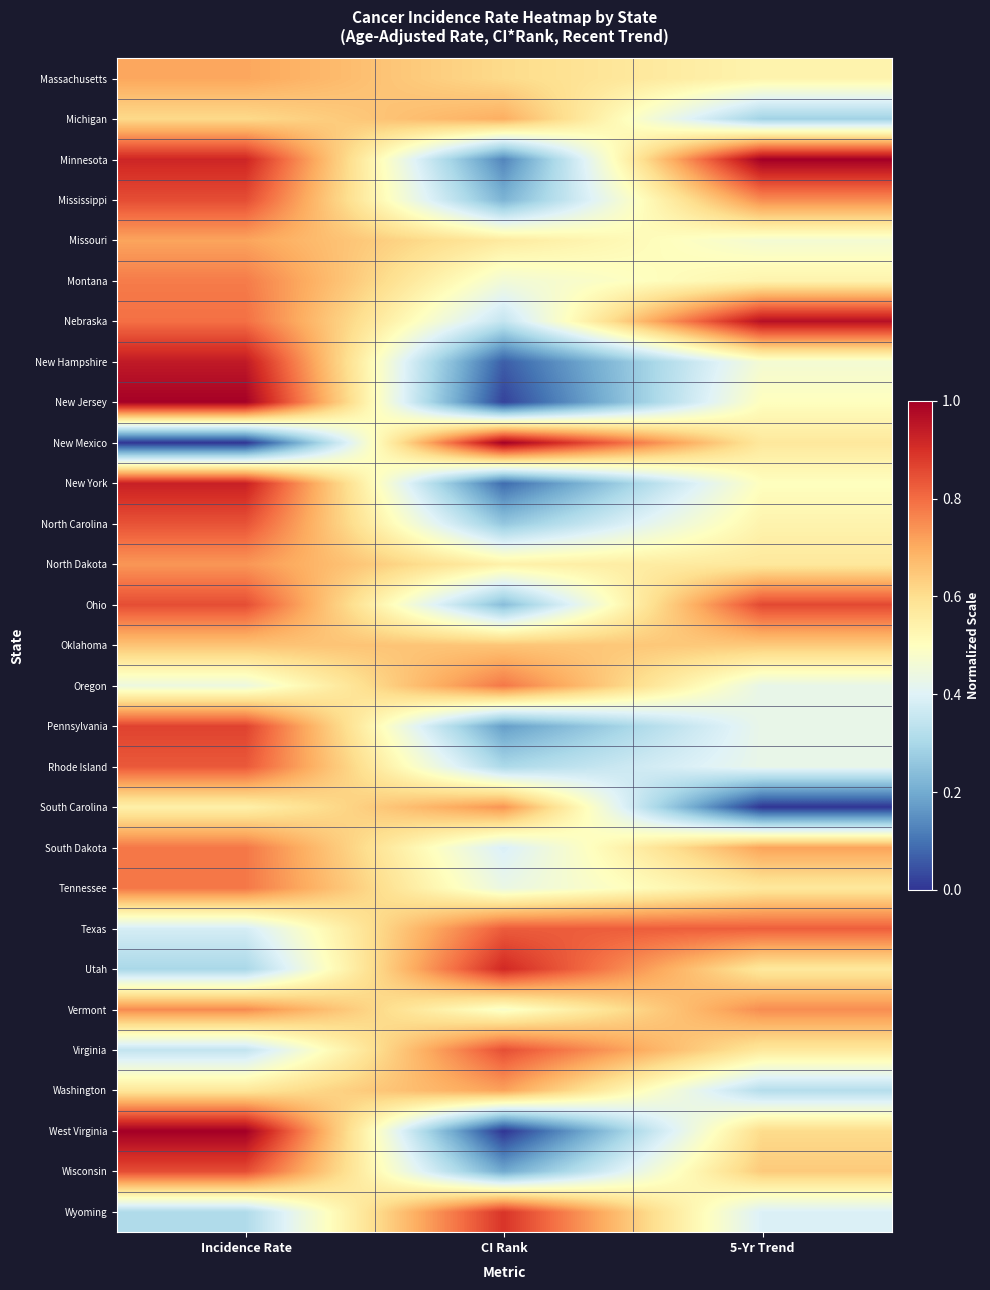

Reading right to left, extract all data points from this chart.

Wyoming: 5-Yr Trend=0.4	CI Rank=0.9	Incidence Rate=0.3
Wisconsin: 5-Yr Trend=0.6	CI Rank=0.2	Incidence Rate=0.9
West Virginia: 5-Yr Trend=0.6	CI Rank=0.0	Incidence Rate=1.0
Washington: 5-Yr Trend=0.3	CI Rank=0.7	Incidence Rate=0.6
Virginia: 5-Yr Trend=0.6	CI Rank=0.8	Incidence Rate=0.3
Vermont: 5-Yr Trend=0.7	CI Rank=0.5	Incidence Rate=0.8
Utah: 5-Yr Trend=0.6	CI Rank=0.9	Incidence Rate=0.3
Texas: 5-Yr Trend=0.8	CI Rank=0.8	Incidence Rate=0.4
Tennessee: 5-Yr Trend=0.6	CI Rank=0.4	Incidence Rate=0.8
South Dakota: 5-Yr Trend=0.7	CI Rank=0.4	Incidence Rate=0.8
South Carolina: 5-Yr Trend=0.0	CI Rank=0.7	Incidence Rate=0.5
Rhode Island: 5-Yr Trend=0.4	CI Rank=0.3	Incidence Rate=0.8
Pennsylvania: 5-Yr Trend=0.4	CI Rank=0.2	Incidence Rate=0.9
Oregon: 5-Yr Trend=0.4	CI Rank=0.8	Incidence Rate=0.4
Oklahoma: 5-Yr Trend=0.6	CI Rank=0.7	Incidence Rate=0.7
Ohio: 5-Yr Trend=0.9	CI Rank=0.2	Incidence Rate=0.8
North Dakota: 5-Yr Trend=0.6	CI Rank=0.5	Incidence Rate=0.7
North Carolina: 5-Yr Trend=0.5	CI Rank=0.3	Incidence Rate=0.8
New York: 5-Yr Trend=0.5	CI Rank=0.1	Incidence Rate=0.9
New Mexico: 5-Yr Trend=0.6	CI Rank=1.0	Incidence Rate=0.0
New Jersey: 5-Yr Trend=0.5	CI Rank=0.0	Incidence Rate=1.0
New Hampshire: 5-Yr Trend=0.5	CI Rank=0.1	Incidence Rate=0.9
Nebraska: 5-Yr Trend=1.0	CI Rank=0.3	Incidence Rate=0.8
Montana: 5-Yr Trend=0.5	CI Rank=0.5	Incidence Rate=0.8
Missouri: 5-Yr Trend=0.5	CI Rank=0.6	Incidence Rate=0.7
Mississippi: 5-Yr Trend=0.7	CI Rank=0.2	Incidence Rate=0.9
Minnesota: 5-Yr Trend=1.0	CI Rank=0.1	Incidence Rate=0.9
Michigan: 5-Yr Trend=0.3	CI Rank=0.7	Incidence Rate=0.6
Massachusetts: 5-Yr Trend=0.5	CI Rank=0.6	Incidence Rate=0.7